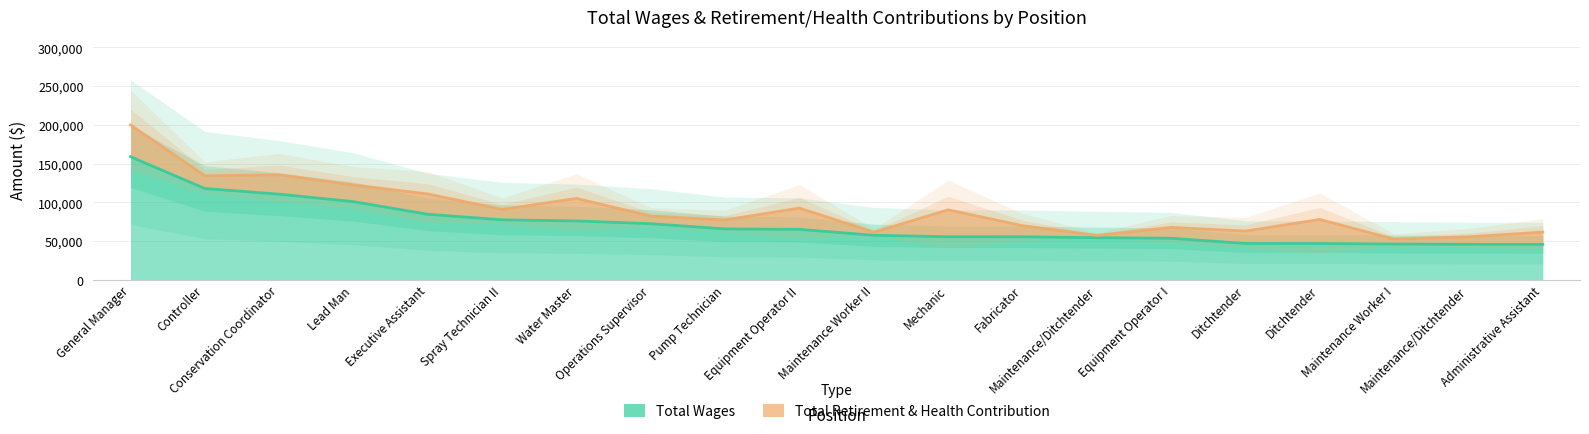

What is the change in value from Pump Technician to Equipment Operator I?

-12053